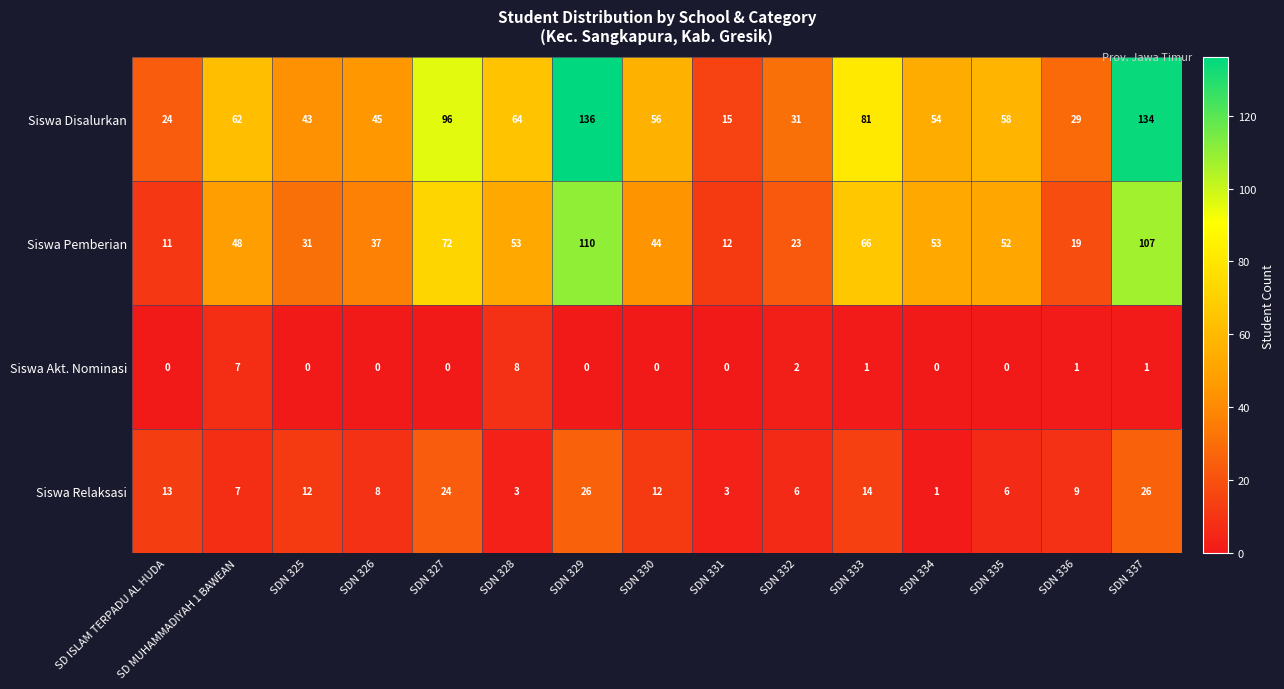

Which label corresponds to the largest value in the chart?

SDN 329